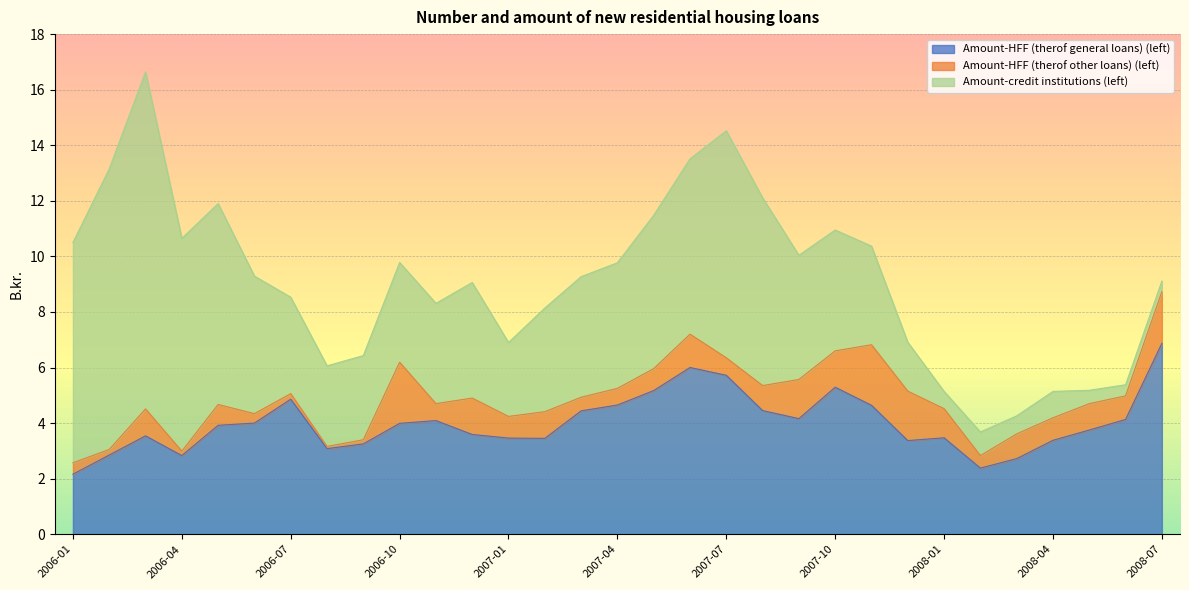

What is the value of the Amount-HFF (therof general loans) (left) point at the 7th from the left?

4.9